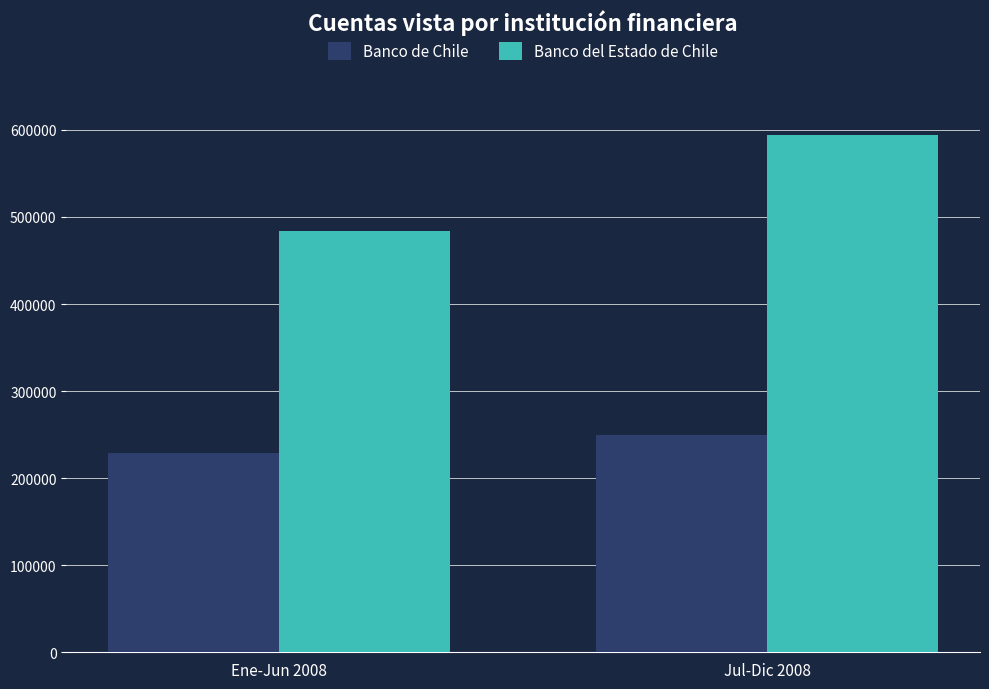

Which series has the largest total across all categories?

Banco del Estado de Chile